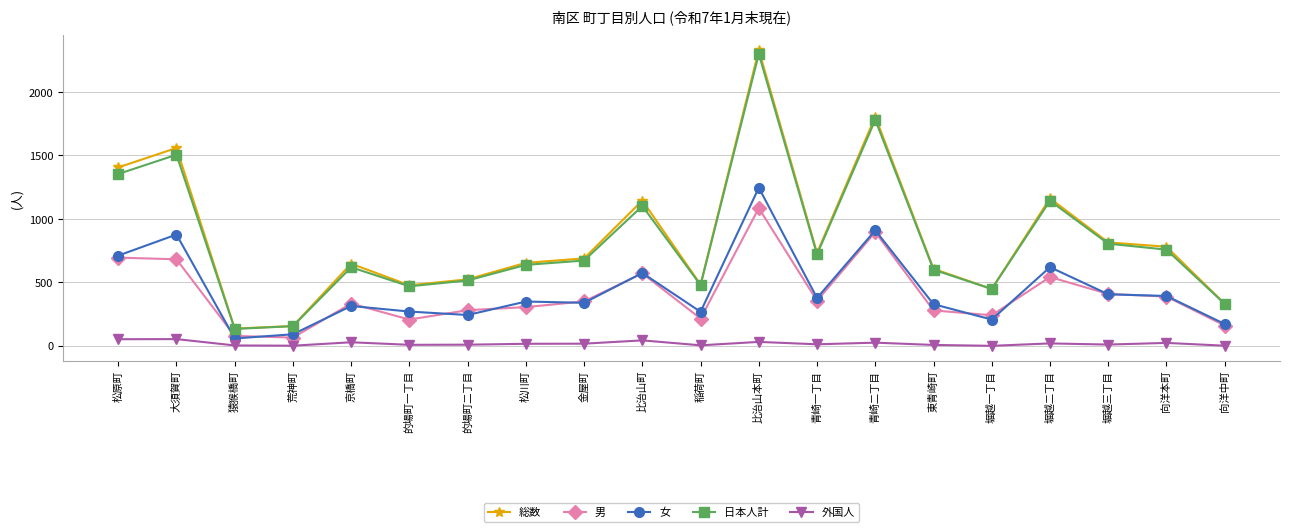

What is the highest value of the 総数 series?

2331